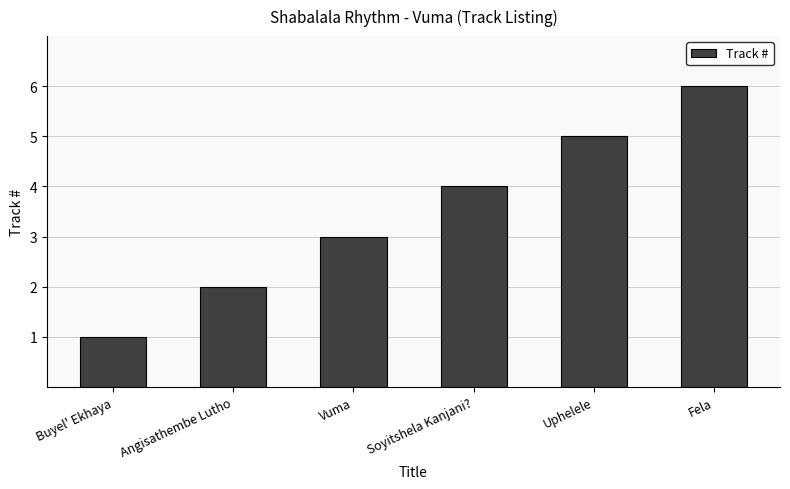

Reading left to right, transcribe all the data shown in this chart.

Buyel' Ekhaya=1	Angisathembe Lutho=2	Vuma=3	Soyitshela Kanjani?=4	Uphelele=5	Fela=6